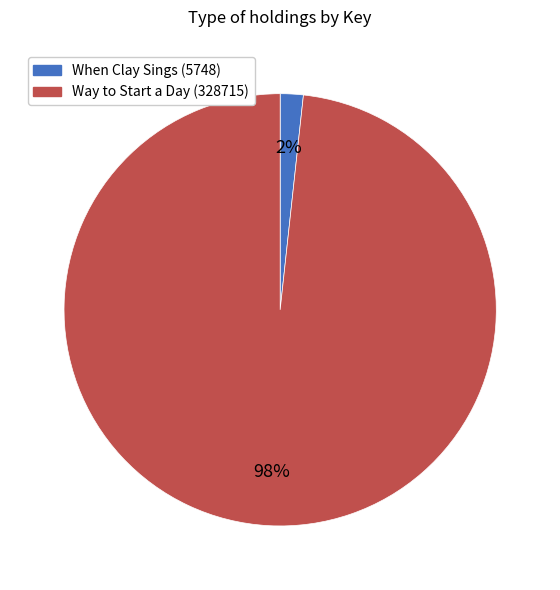

Between Way to Start a Day (328715) and When Clay Sings (5748), which is larger?

Way to Start a Day (328715)